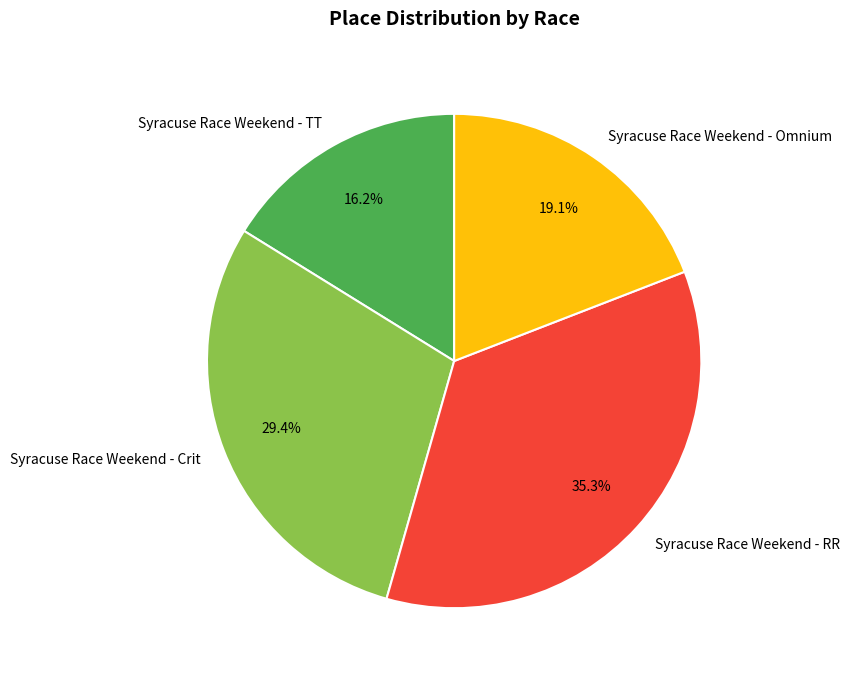

To the nearest percent, what is the difference between the largest and smallest slice percentages?

19%